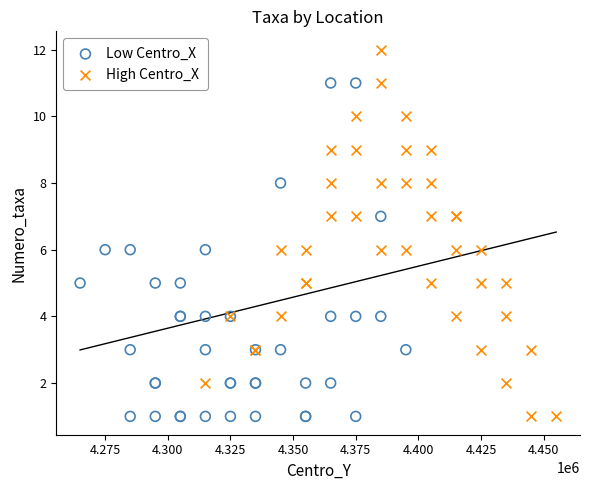

Which series has the widest spread of Y values?

High Centro_X